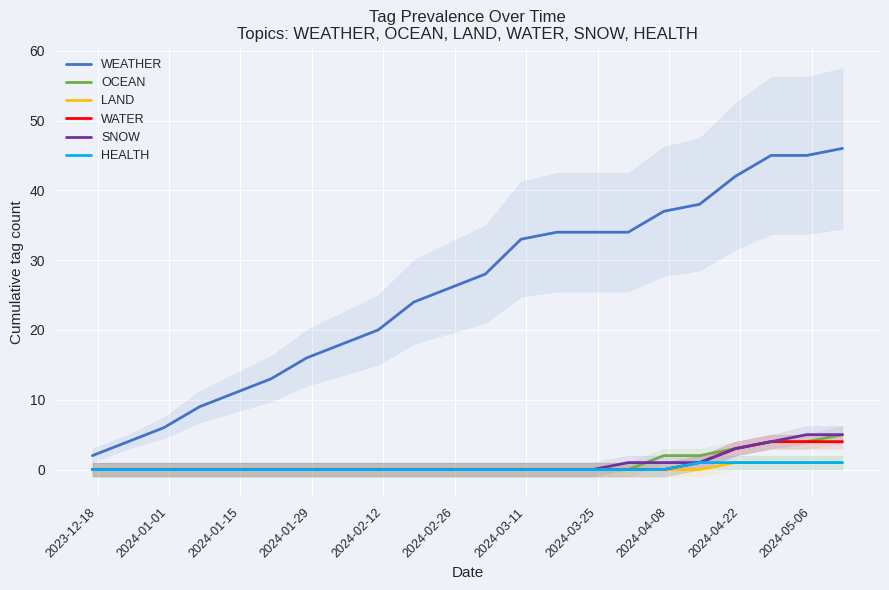

How many positive values does the HEALTH series have?

5